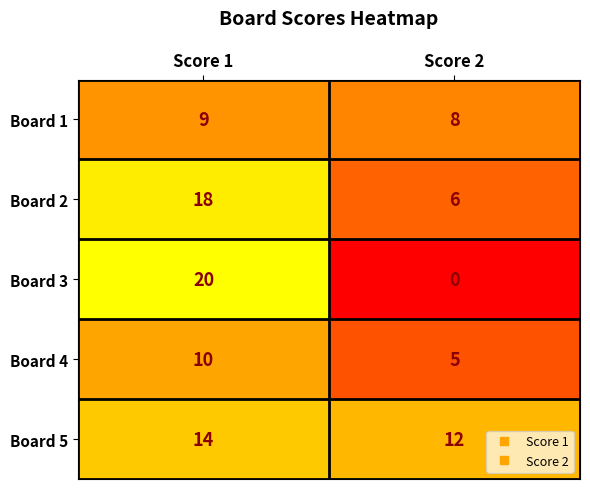

The Board 2 series shows 6 at Score 2. True or false?

True